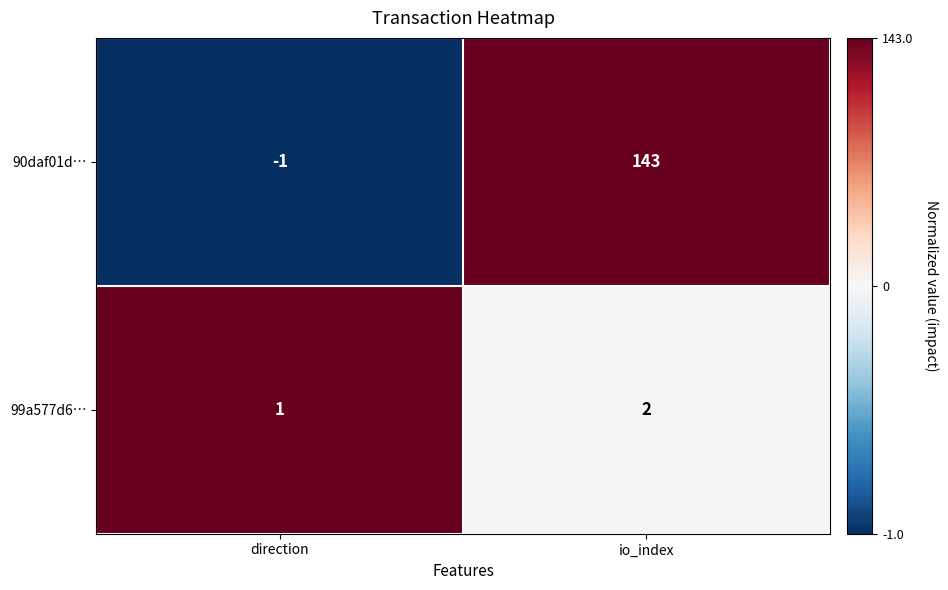

What is the sum of all 99a577d6… values?

3